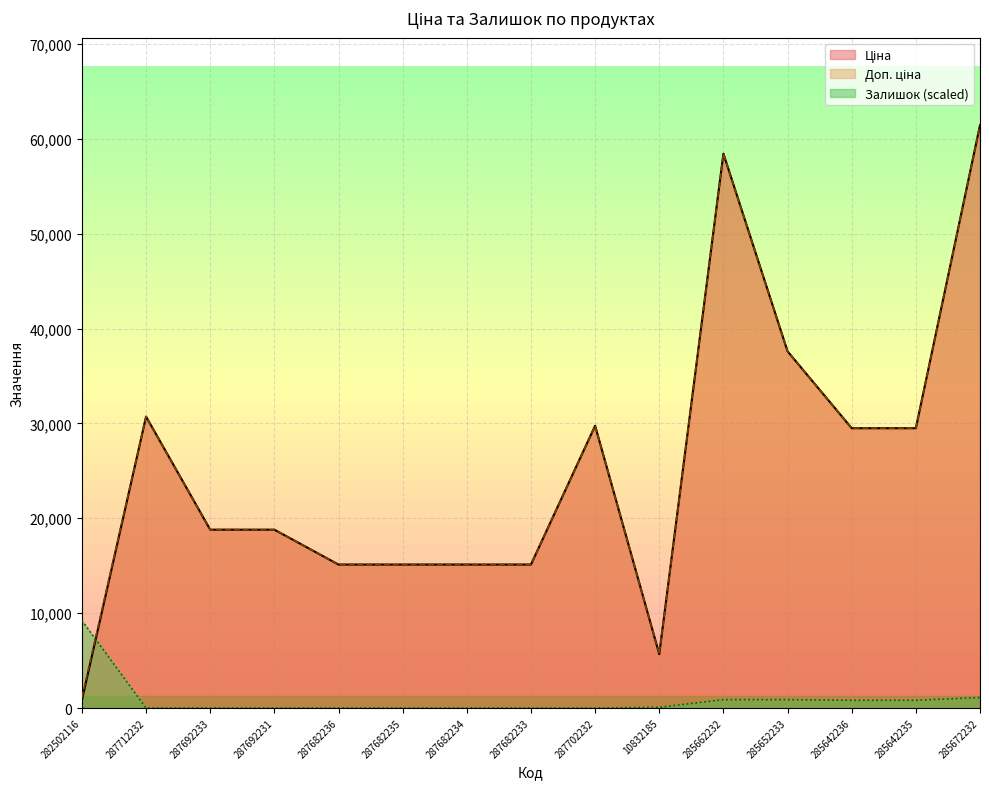

Which series changed the most between 282502116 and 285662232?

Ціна